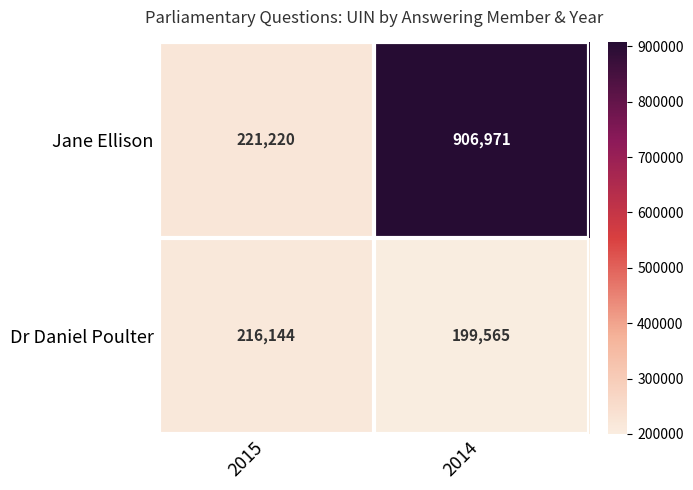

Reading left to right, transcribe all the data shown in this chart.

Jane Ellison: 221220	906971
Dr Daniel Poulter: 216144	199565